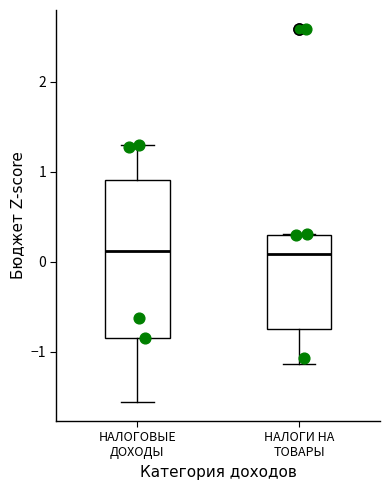

Reading left to right, transcribe this box plot: for each box, give where its median line is, the range the box spans, and where its two whiskers end, as read against the y-axis. The values are not printed on the chart, so give them approximately, as read against the axis.

НАЛОГОВЫЕ ДОХОДЫ: median 0.1, box -0.8 to 0.9, whiskers -1.6 to 1.3
НАЛОГИ НА ТОВАРЫ: median 0.1, box -0.7 to 0.3, whiskers -1.1 to 0.3